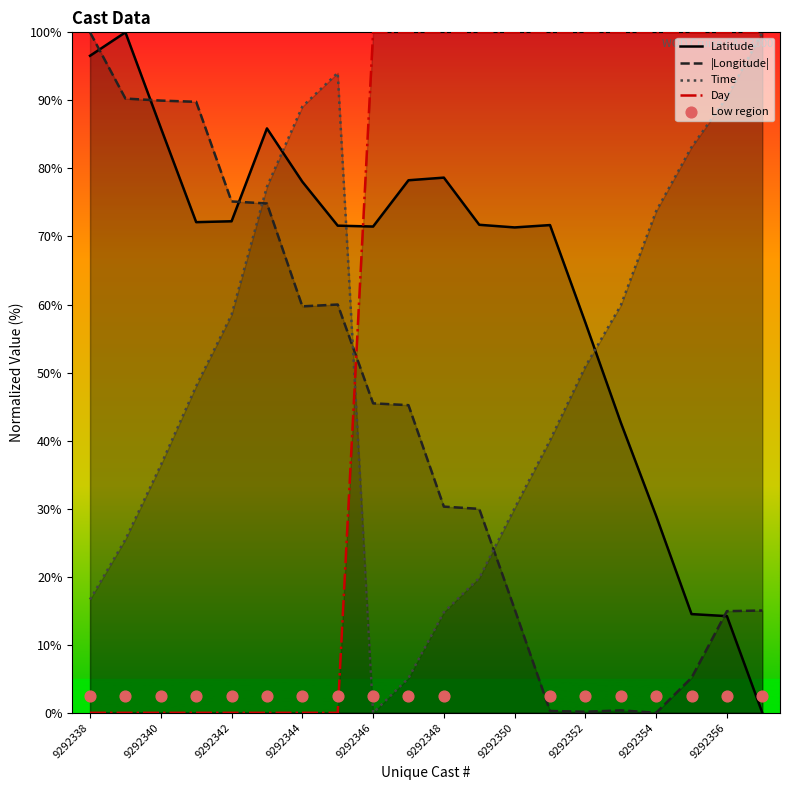

Which series has the largest total across all categories?

Latitude